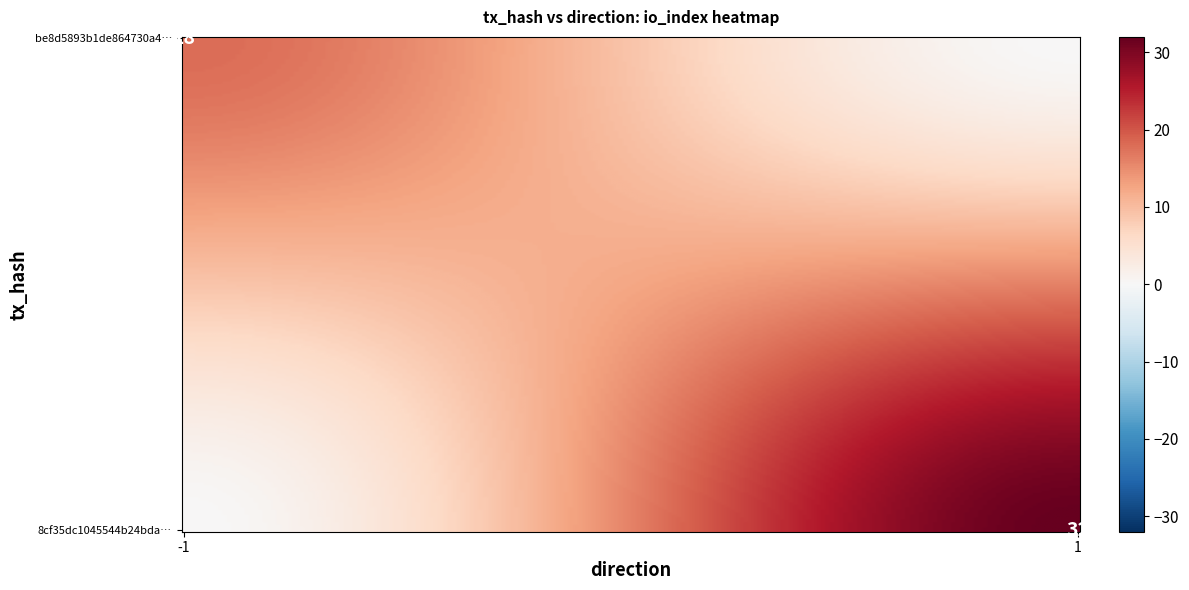

What is the sum of all 8cf35dc1045544b24bdab9fcf3219b531d2ada1 values?

33